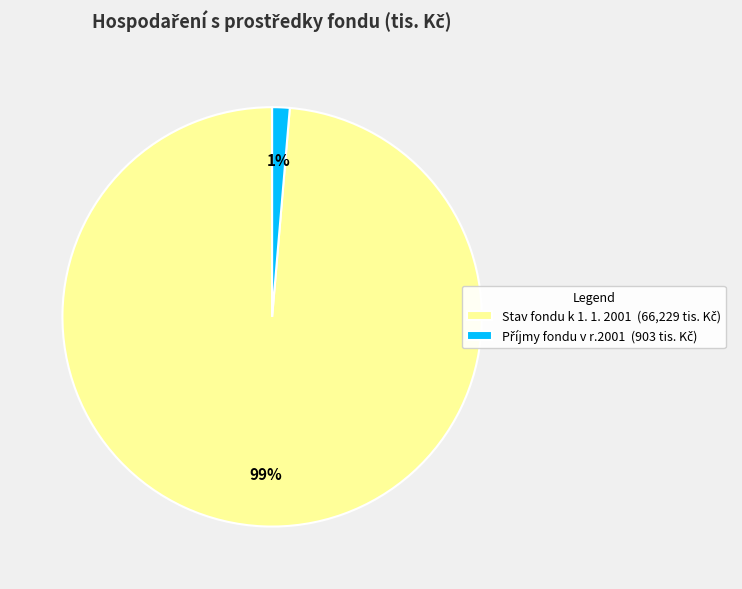

To the nearest percent, what is the average slice percentage?

50%